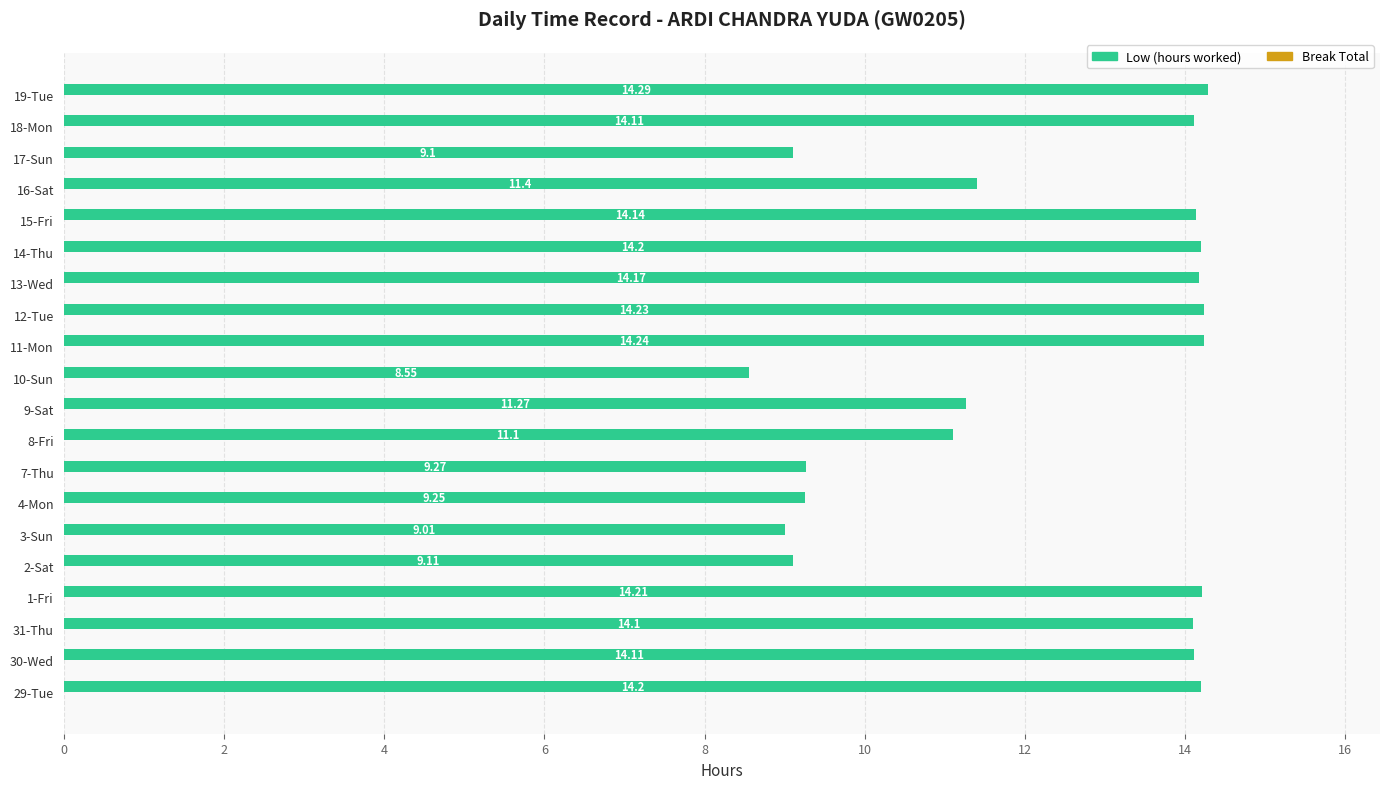

Does the chart contain any negative values?

No